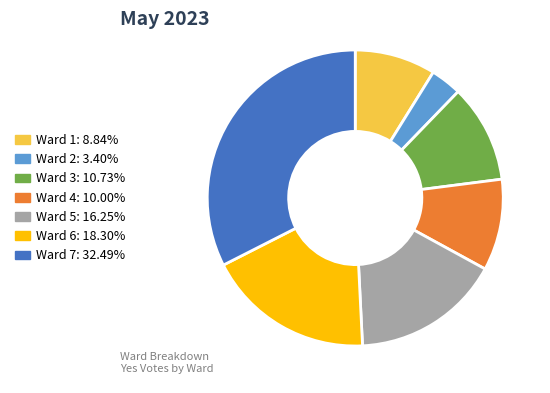

Combined, do Ward 7 and Ward 1 account for over 50%?

No